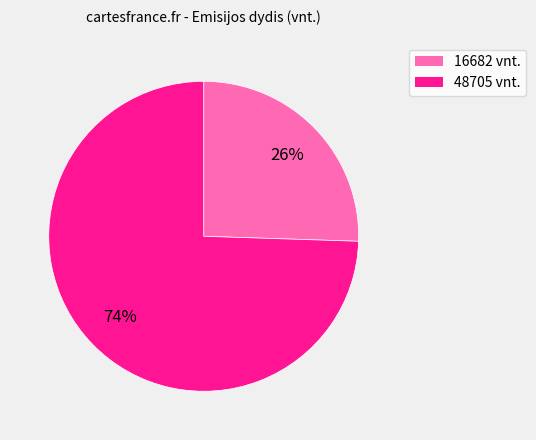

Is it true that 48705 is 81% of the pie?

False